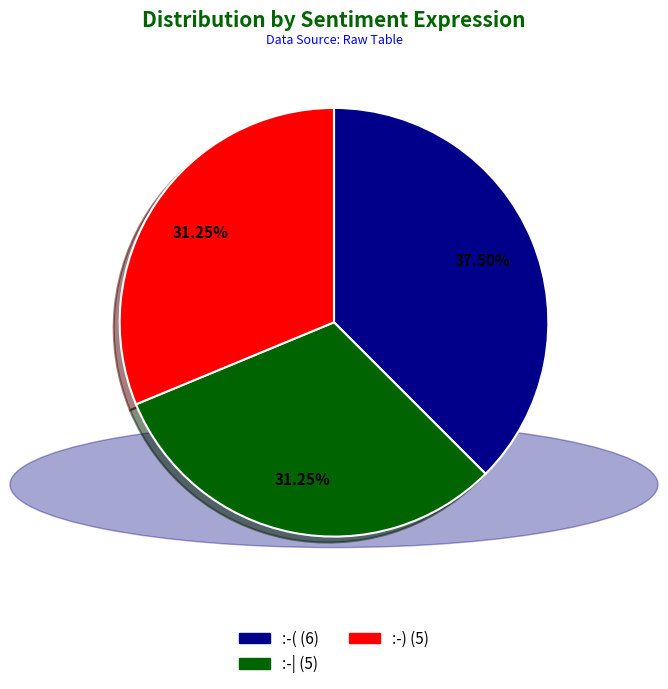

Do :-( and :-) together represent more than half of the pie?

Yes